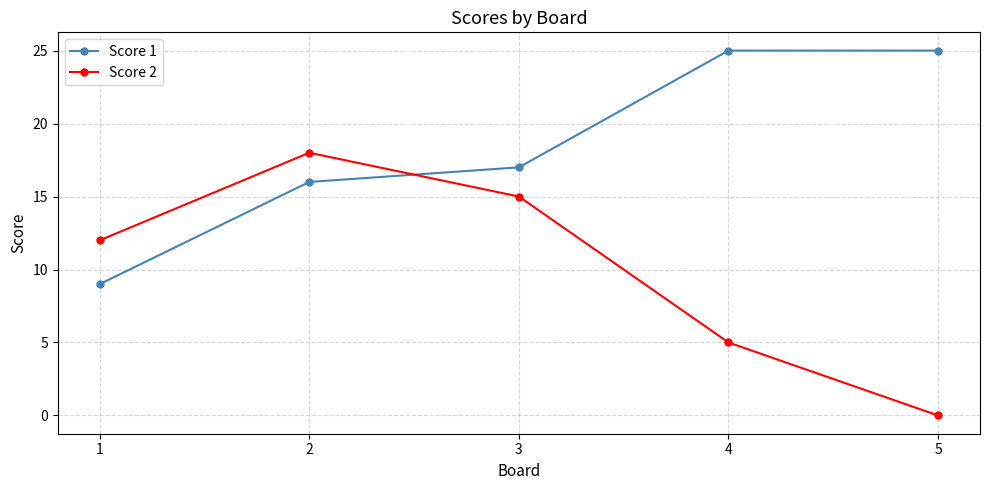

Reading right to left, list all the values displayed in this chart.

Score 1: 25	25	17	16	9
Score 2: 0	5	15	18	12